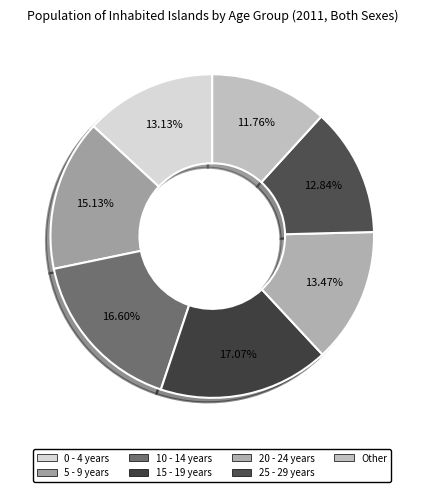

What portion of the pie excludes 15 - 19 years?

82.9%